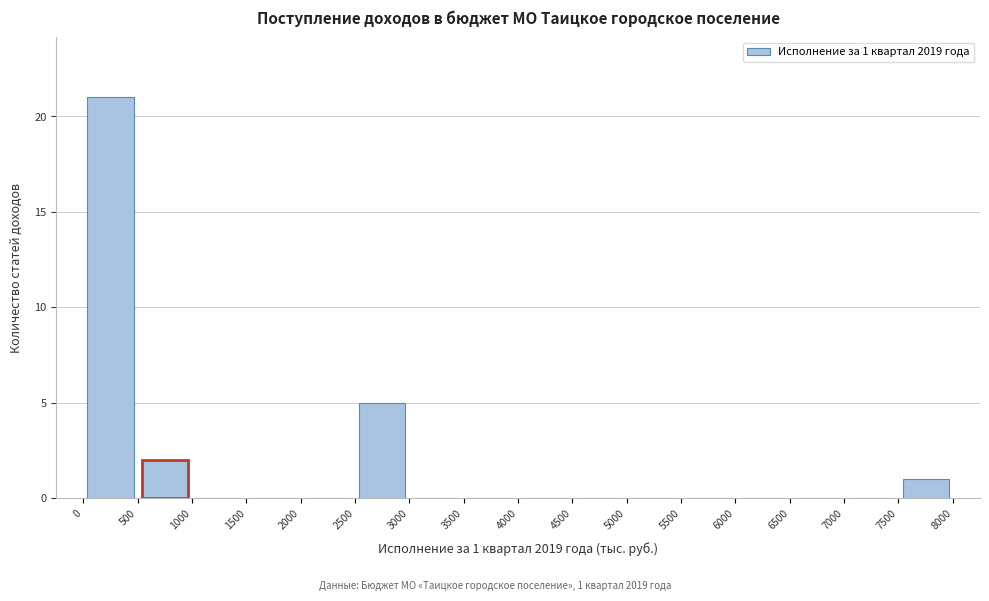

Over which range of the x-axis is the bar tallest?

0 to 500